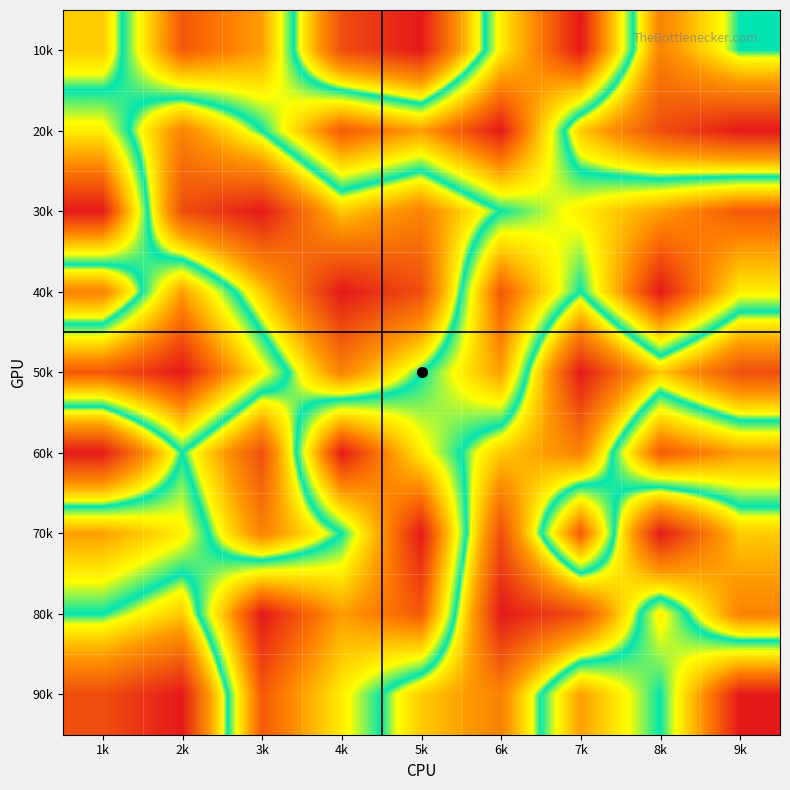

Reading left to right, extract all data points from this chart.

10k: 1k=4	2k=8	3k=7	4k=2	5k=1	6k=6	7k=9	8k=3	9k=5
20k: 1k=6	2k=3	3k=5	4k=8	5k=7	6k=9	7k=4	8k=2	9k=1
30k: 1k=9	2k=2	3k=1	4k=4	5k=3	6k=5	7k=6	8k=7	9k=8
40k: 1k=3	2k=7	3k=4	4k=1	5k=2	6k=8	7k=5	8k=9	9k=6
50k: 1k=8	2k=9	3k=6	4k=3	5k=5	6k=7	7k=1	8k=4	9k=2
60k: 1k=1	2k=5	3k=2	4k=9	5k=6	6k=4	7k=3	8k=8	9k=7
70k: 1k=7	2k=6	3k=3	4k=5	5k=9	6k=2	7k=8	8k=1	9k=4
80k: 1k=5	2k=4	3k=9	4k=7	5k=8	6k=1	7k=2	8k=6	9k=3
90k: 1k=2	2k=1	3k=8	4k=6	5k=4	6k=3	7k=7	8k=5	9k=9